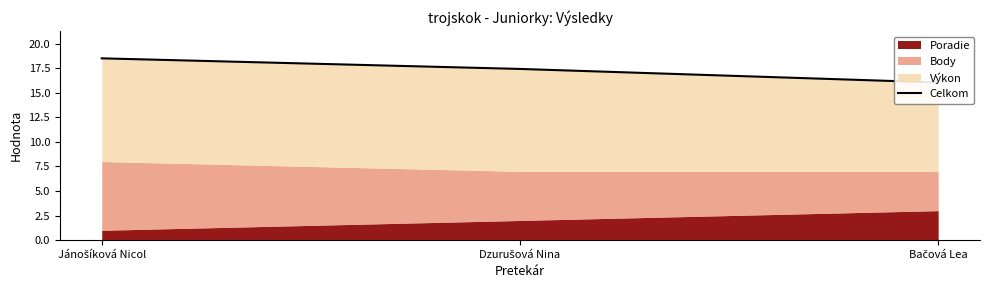

Rank the categories by value from lowest to highest.

Bačová Lea, Dzurušová Nina, Jánošíková Nicol